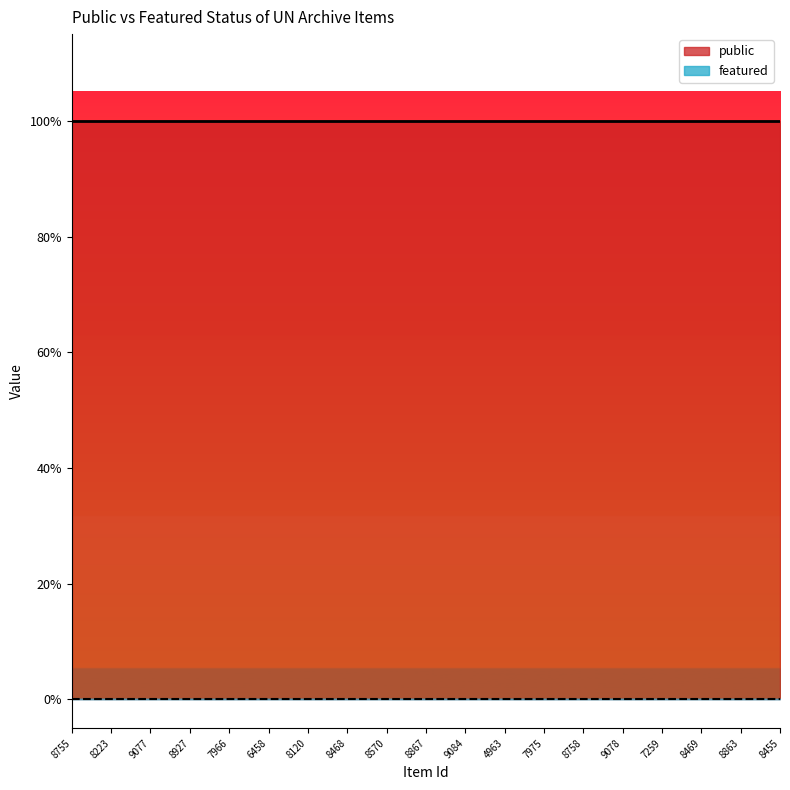

Which series has the largest total across all categories?

public